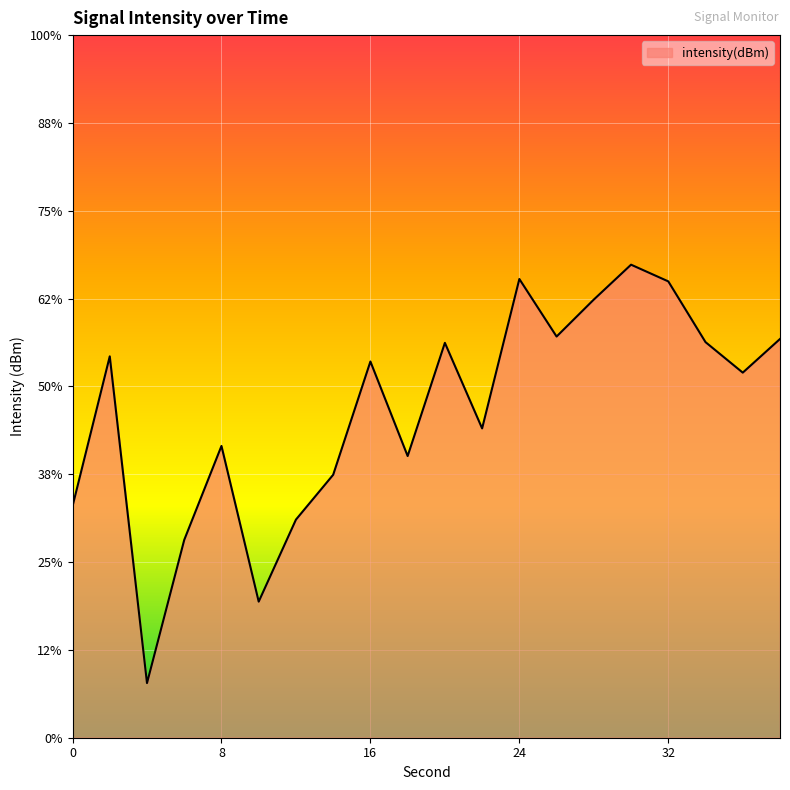

At which category does the data reach its first local valley?

4